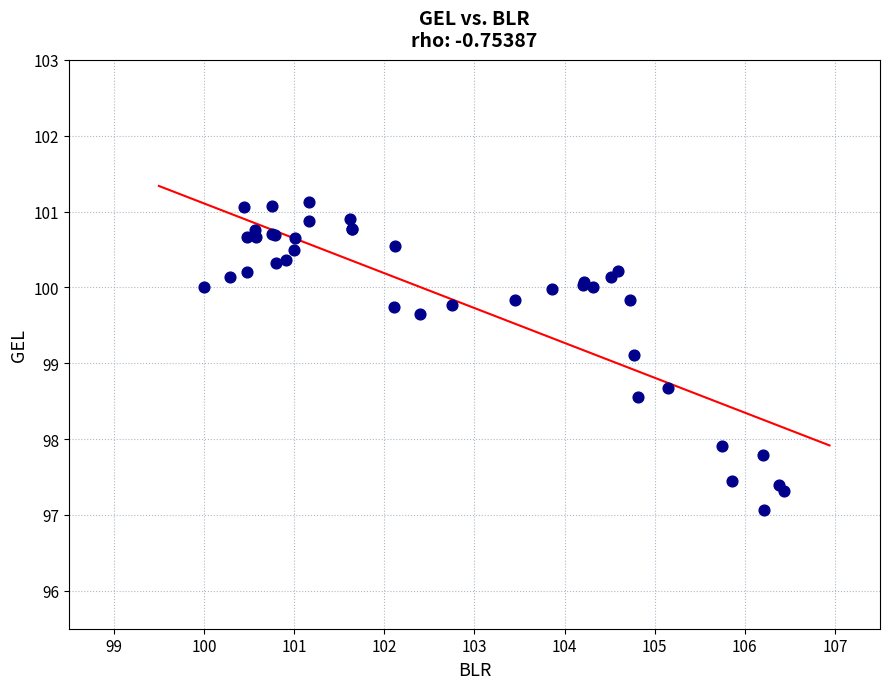

What Y value in the scatter plot is closest to 99?

99.1